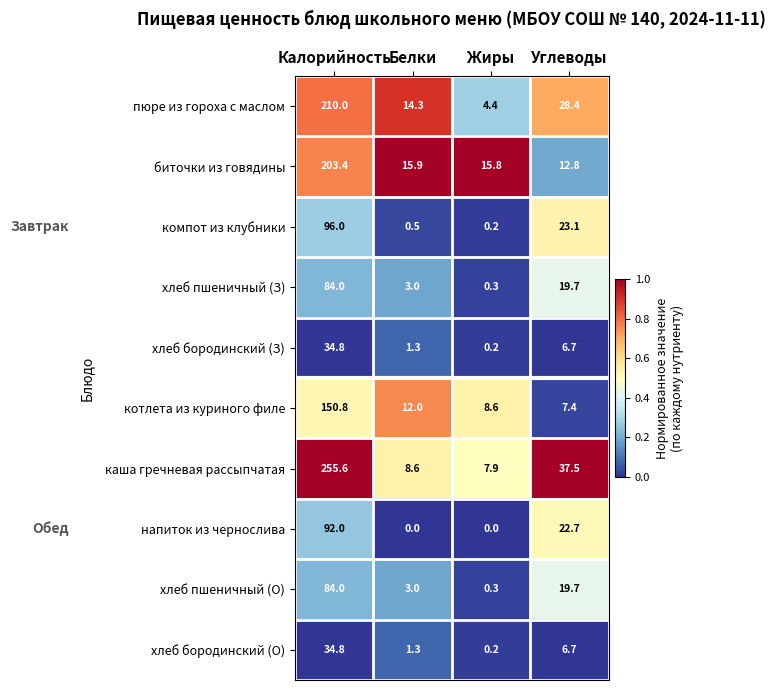

Where does the биточки из говядины series first go above 15?

Калорийность